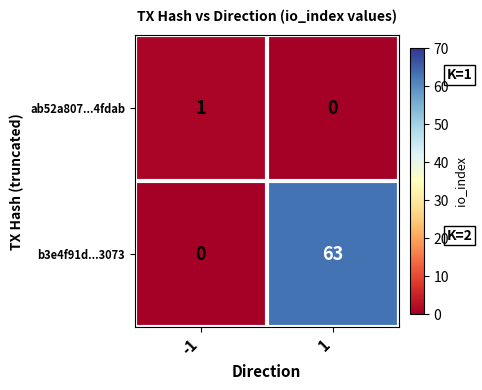

At how many categories does at least one series exceed 59?

1